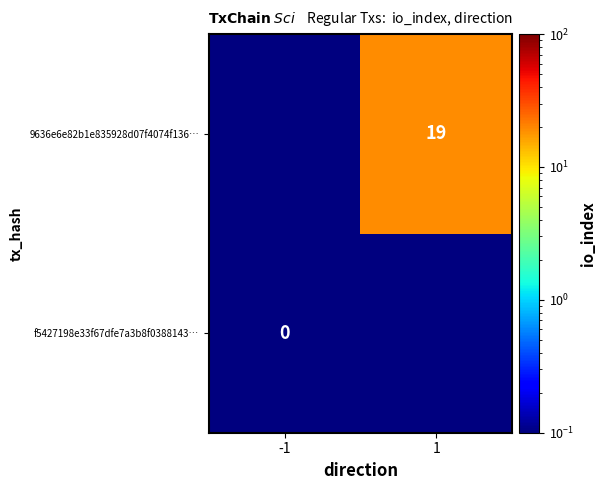

The value of 9636e6e82b1e835928d07f4074f136… at 1 is 31.9. True or false?

False